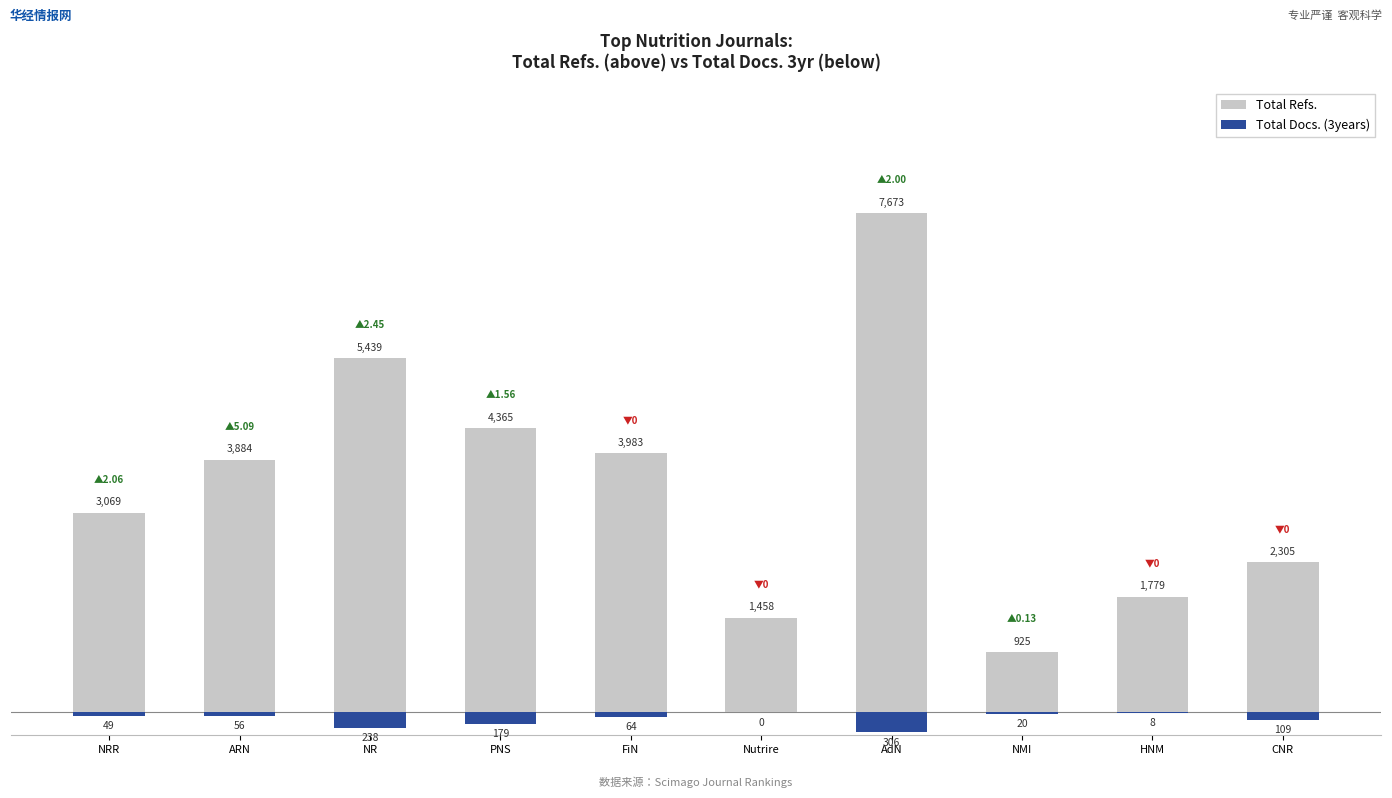

What is the value of the Total Refs. bar at the 2nd from the left?

3884